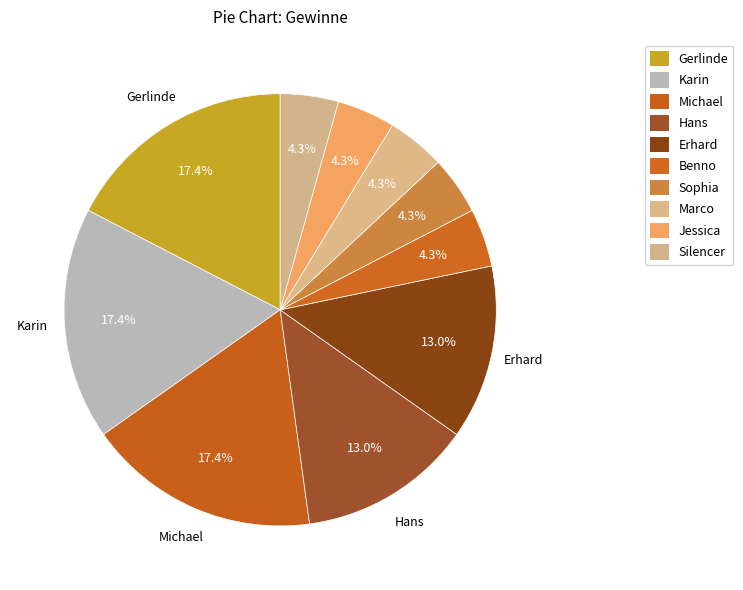

Does any single category account for the majority?

No